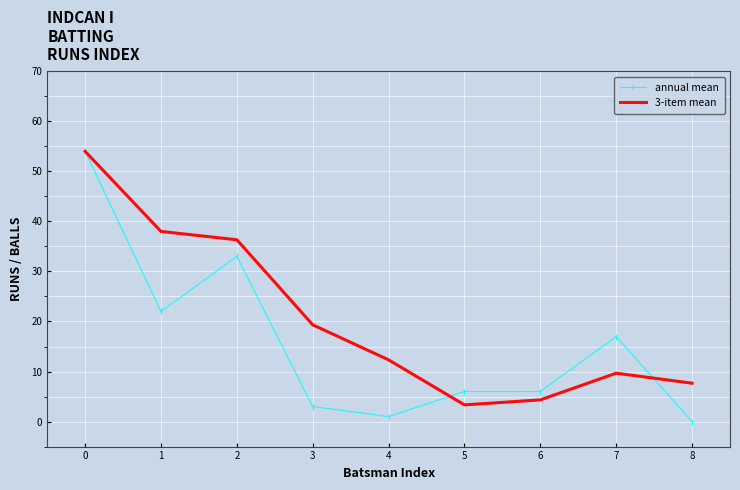

What is the difference between the maximum and minimum values in the 3-item mean series?

50.7